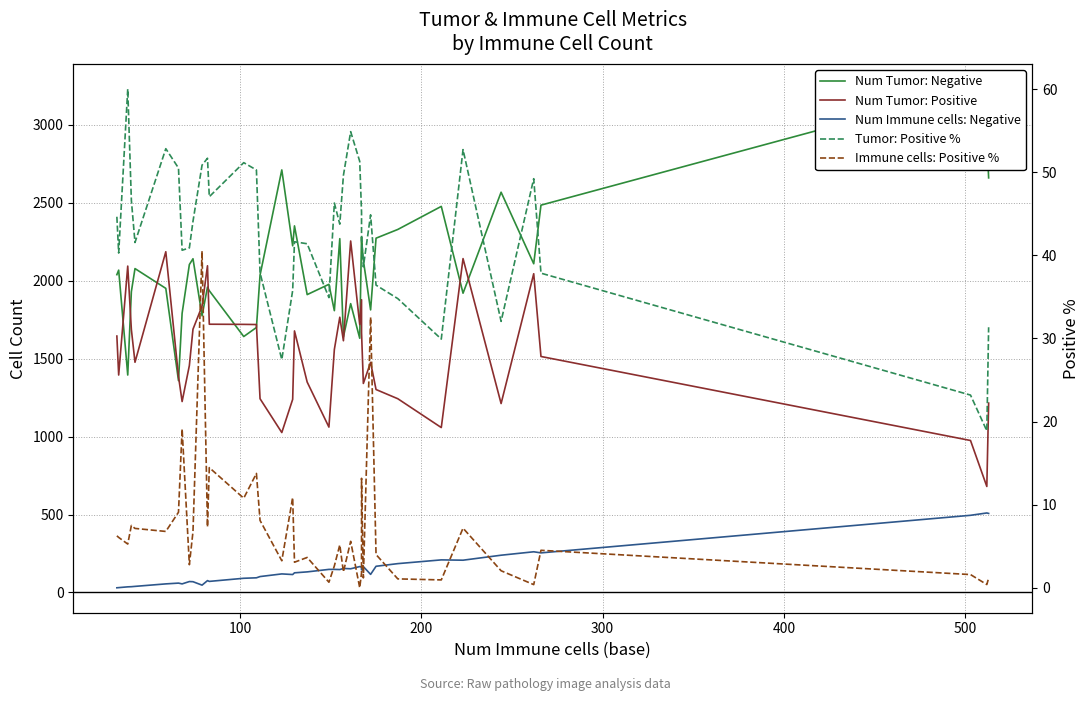

How many lines are shown in the chart?

5